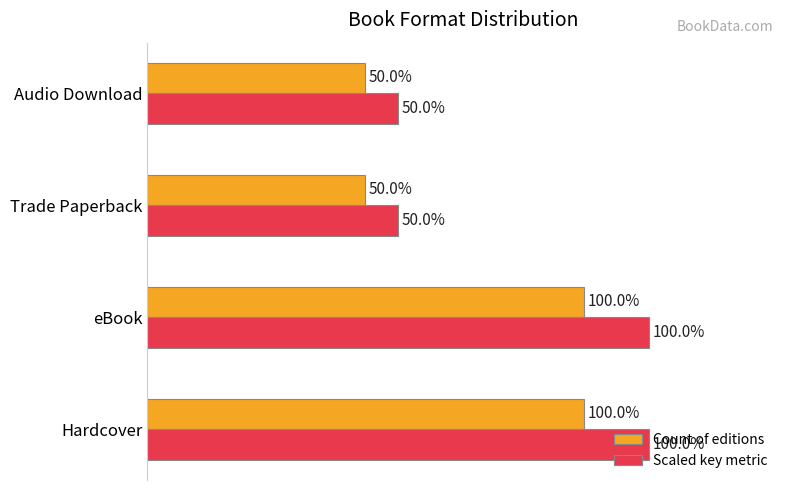

What are all the series names shown in the legend?

Count of editions, Scaled key metric